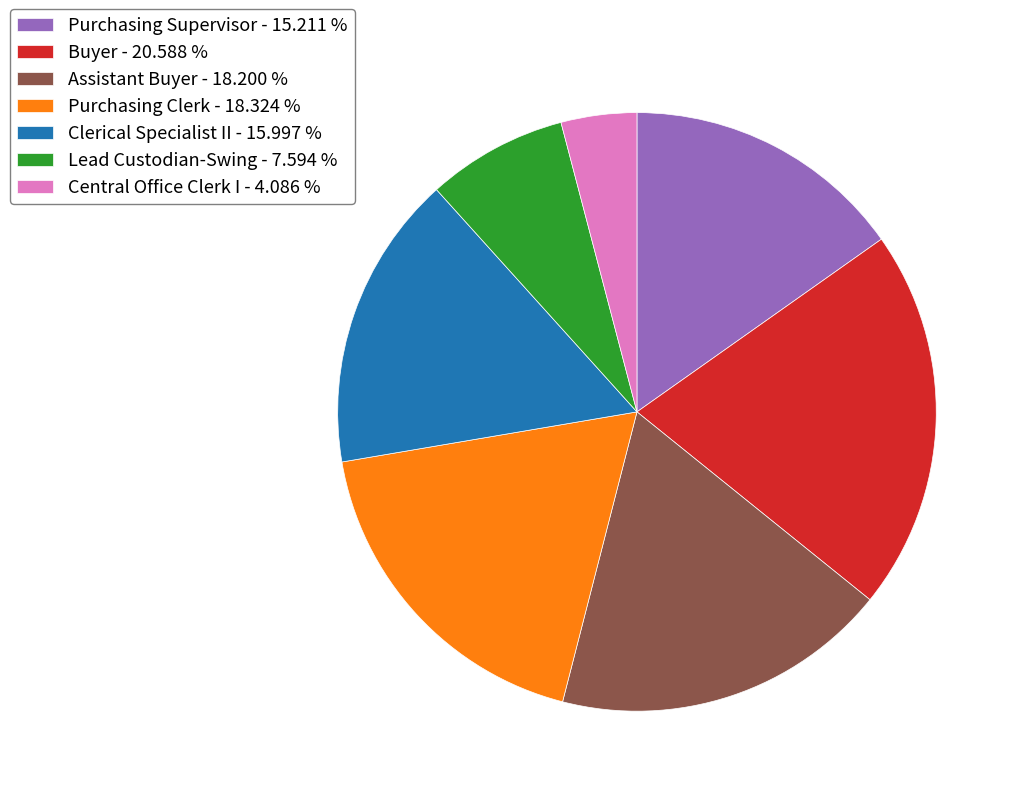

The Buyer slice represents 21% of the pie. True or false?

True